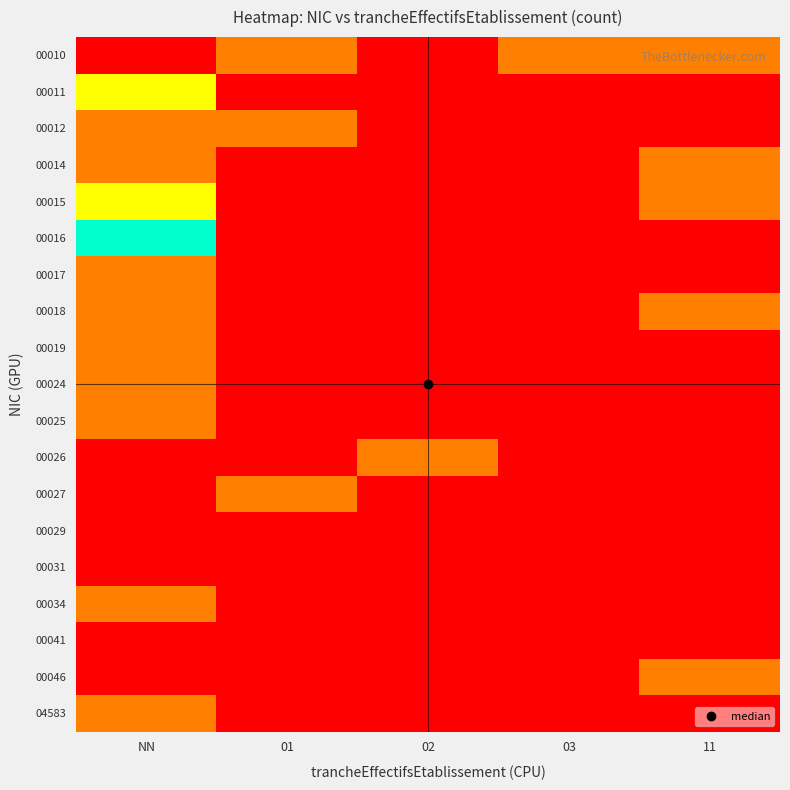

What is the difference between the highest and lowest values at 03?

1